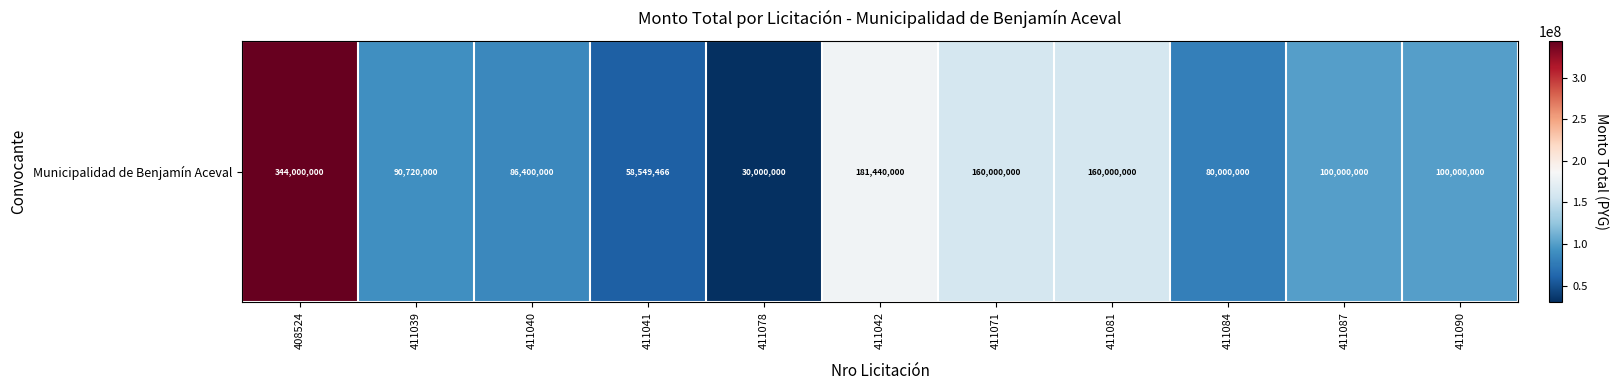

Is it true that the value at 411071 is 227982521?

False